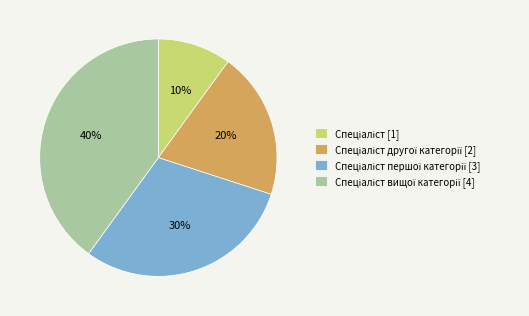

Is there a majority slice in this chart?

No